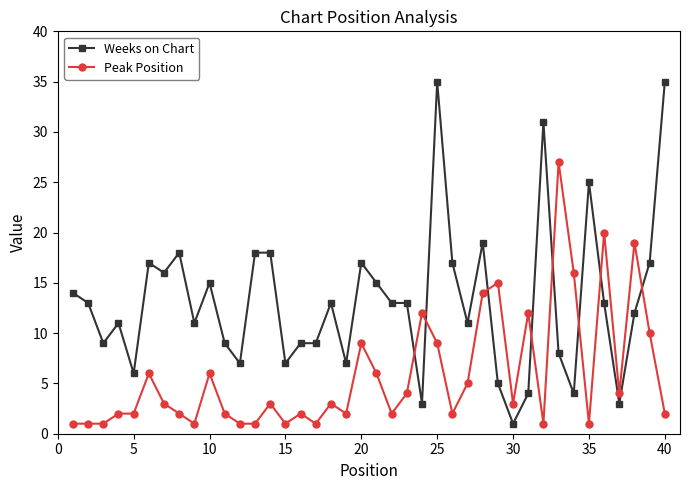

Which series has the largest total across all categories?

Weeks on Chart